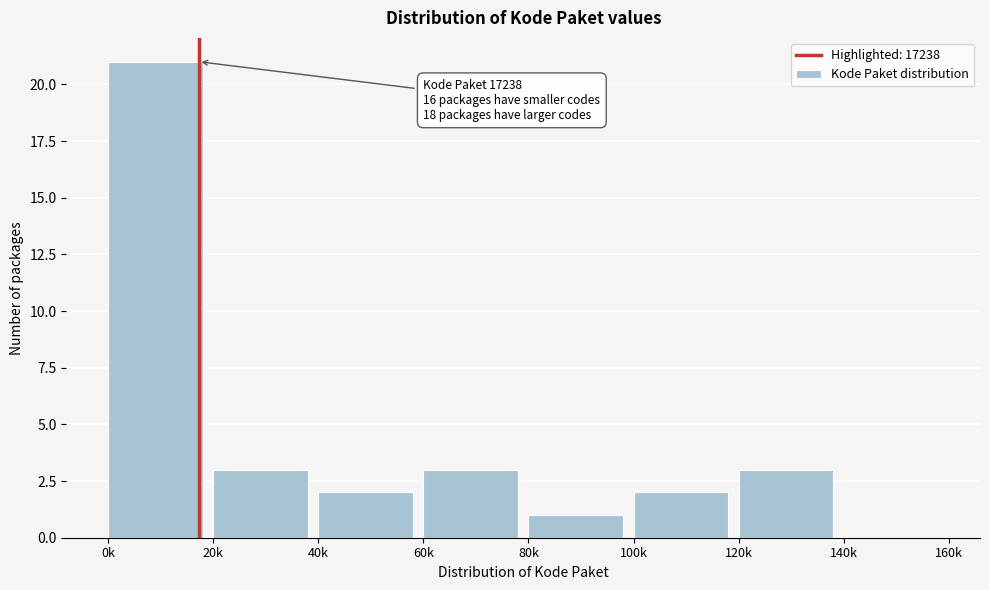

Reading left to right, extract all data points from this chart.

0k=21	20k=3	40k=2	60k=3	80k=1	100k=2	120k=3	140k=0